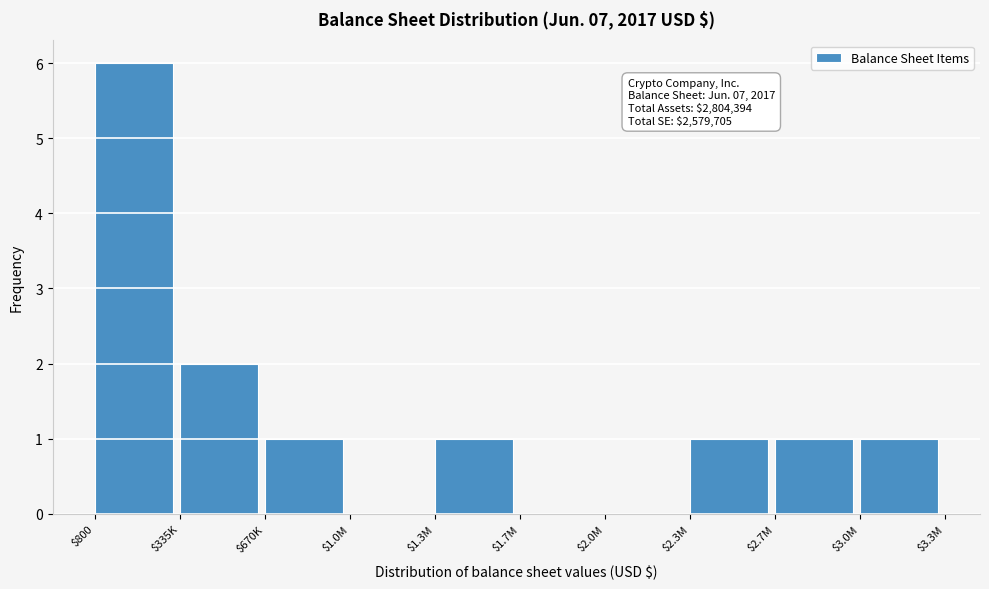

The value at $670K is 0. True or false?

False